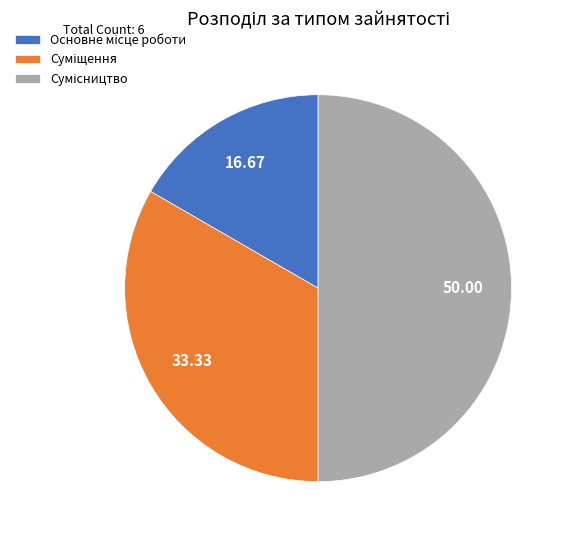

Is it true that Сумісництво is 36% of the pie?

False